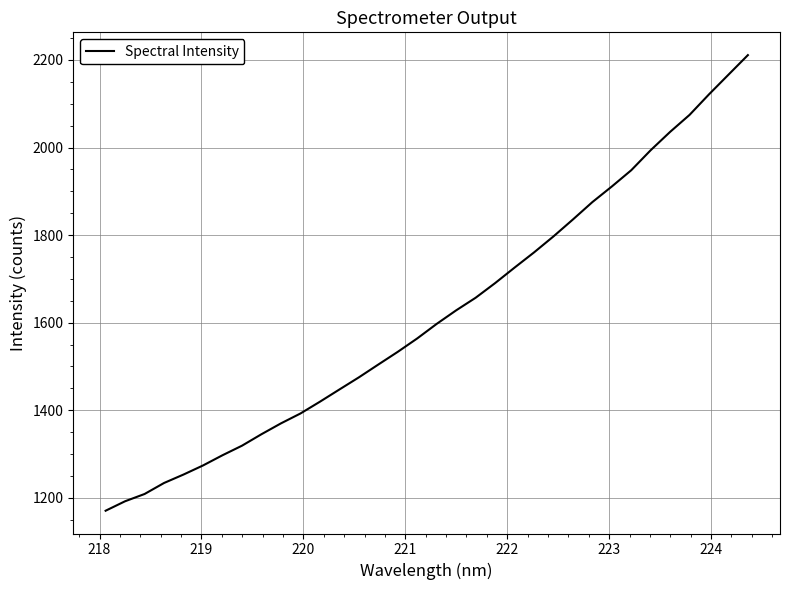

How many lines are shown in the chart?

1